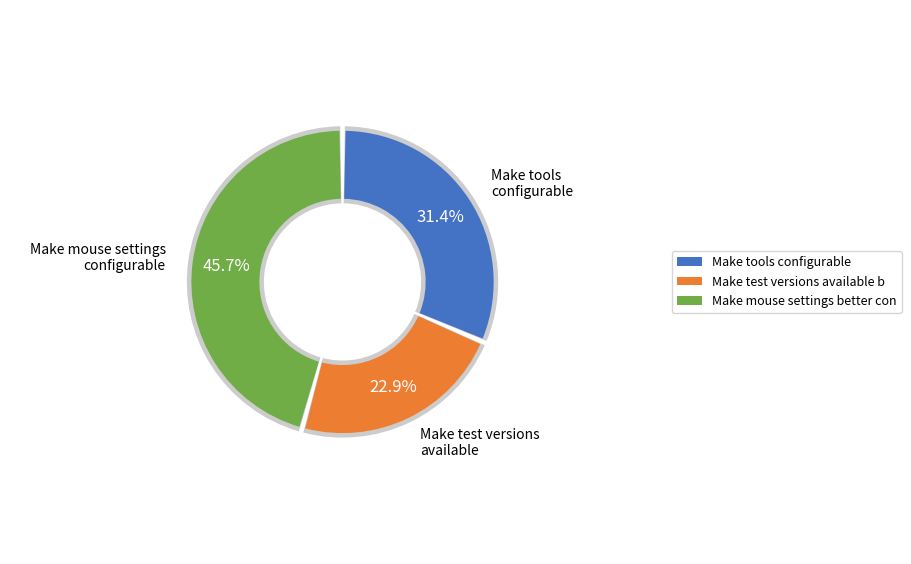

What percentage is the Make test versions available before the release slice, to the nearest percent?

23%